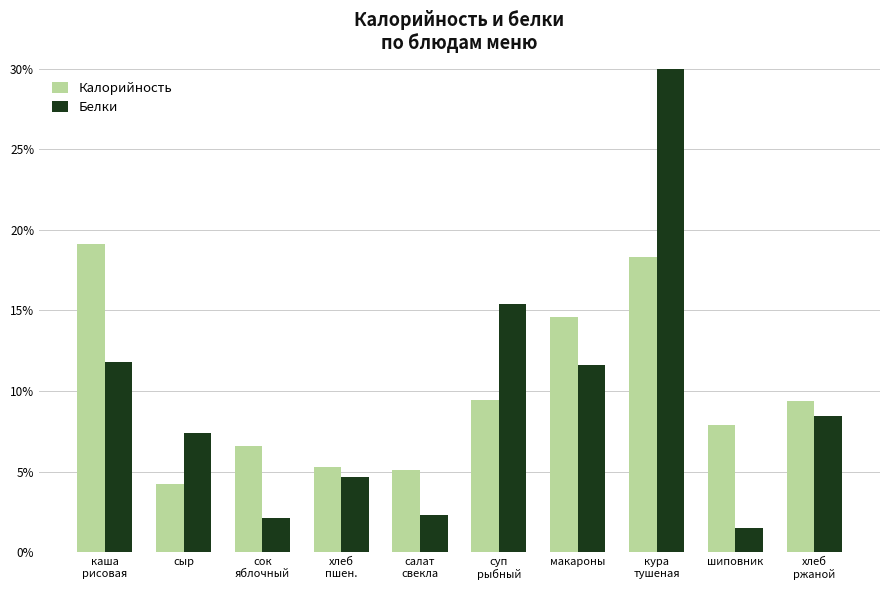

What is the value of the Калорийность bar at the 8th from the left?

18.3